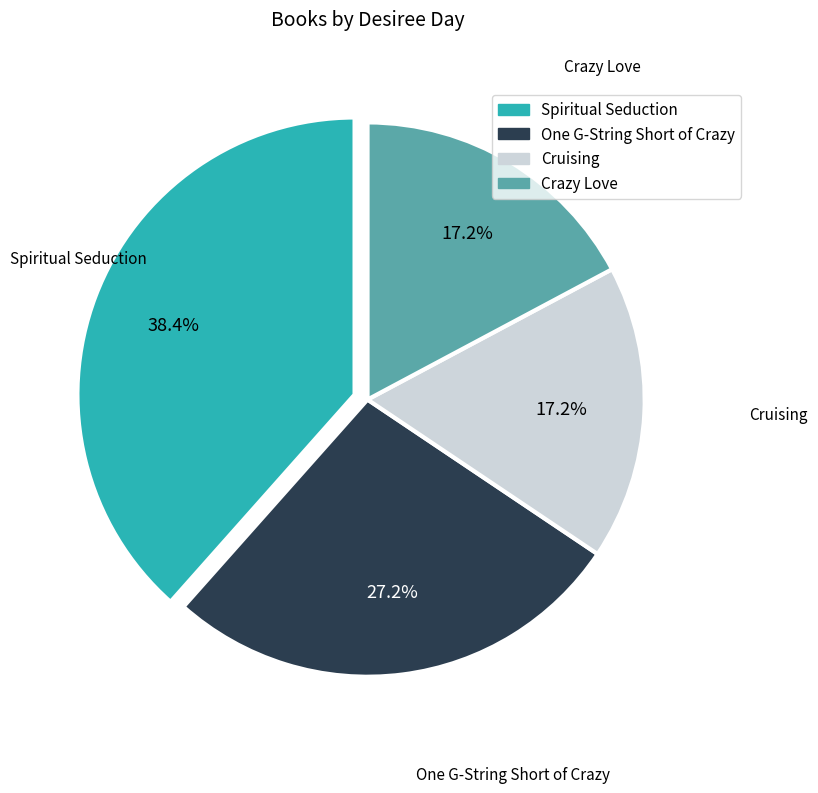

Which category has the biggest portion of the pie?

Spiritual Seduction